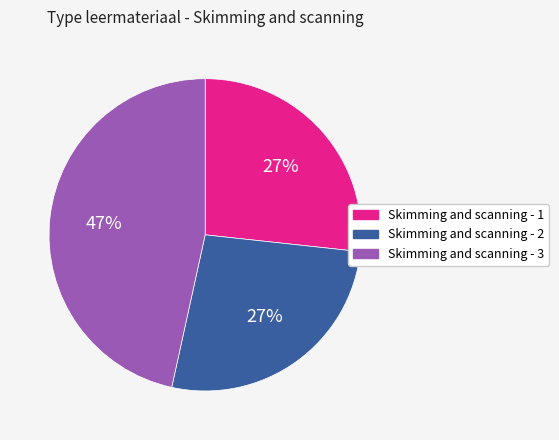

Is there any slice that represents more than half of the pie?

No